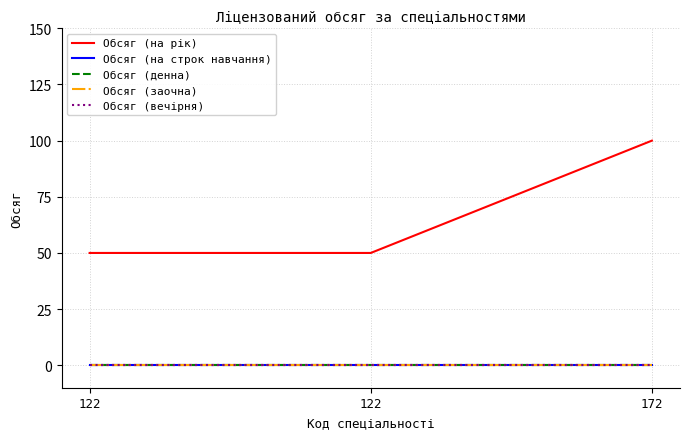

Rank the series at 172 from lowest to highest value.

Обсяг (на строк навчання), Обсяг (денна), Обсяг (заочна), Обсяг (вечірня), Обсяг (на рік)